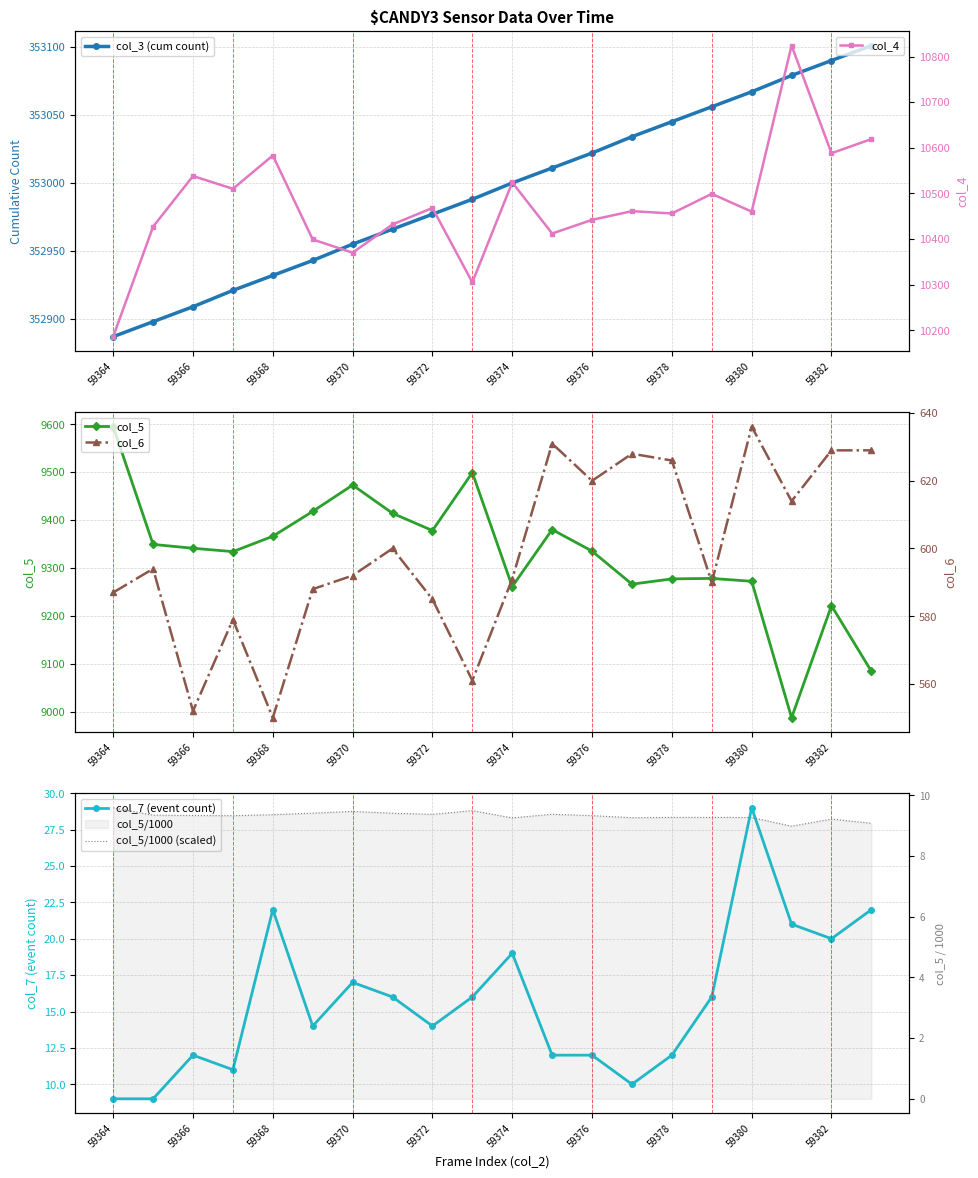

True or false: col_4 and col_5/1000 (scaled) intersect in this chart.

False